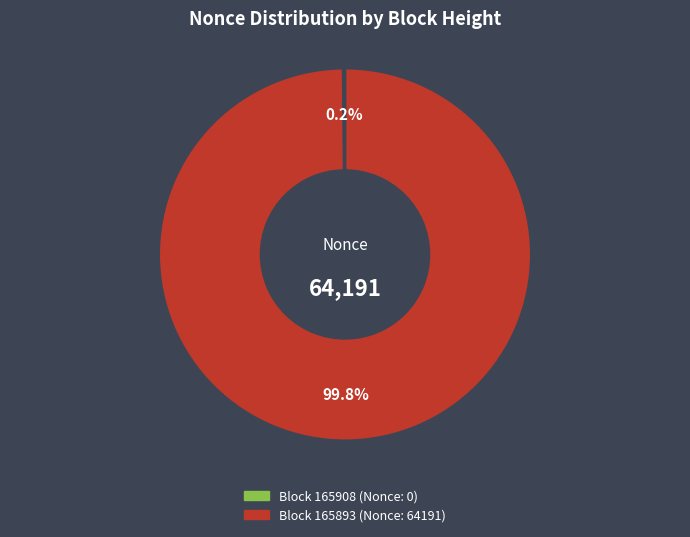

Which category has the smallest portion of the pie?

165908